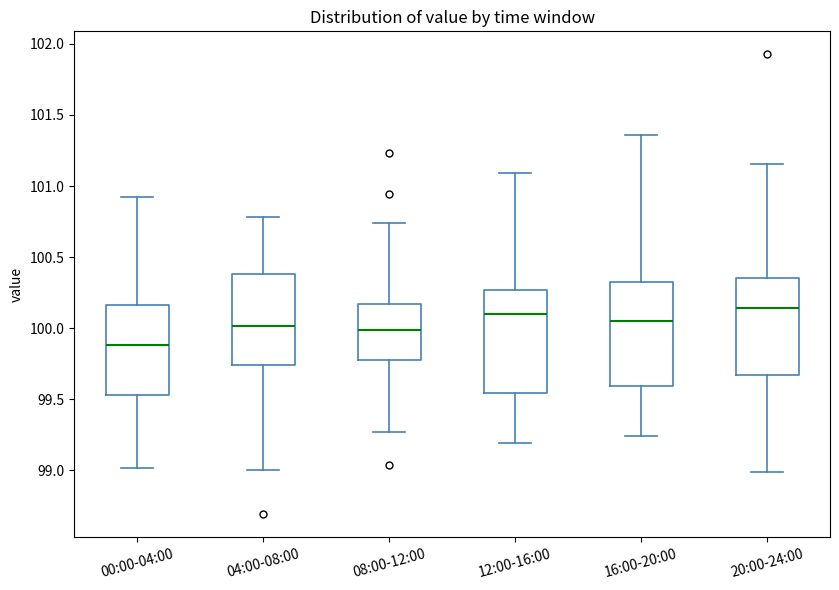

Reading left to right, read every box against the y-axis: the position of its median line, the range the box covers, and the ends of its whiskers. The values are not printed on the chart, so give them approximately, as read against the axis.

00:00-04:00: median 99.90, box 99.55 to 100.15, whiskers 99.00 to 100.95
04:00-08:00: median 100.00, box 99.75 to 100.40, whiskers 99.00 to 100.80
08:00-12:00: median 100.00, box 99.80 to 100.15, whiskers 99.25 to 100.75
12:00-16:00: median 100.10, box 99.55 to 100.25, whiskers 99.20 to 101.10
16:00-20:00: median 100.05, box 99.60 to 100.30, whiskers 99.25 to 101.35
20:00-24:00: median 100.15, box 99.65 to 100.35, whiskers 99.00 to 101.15